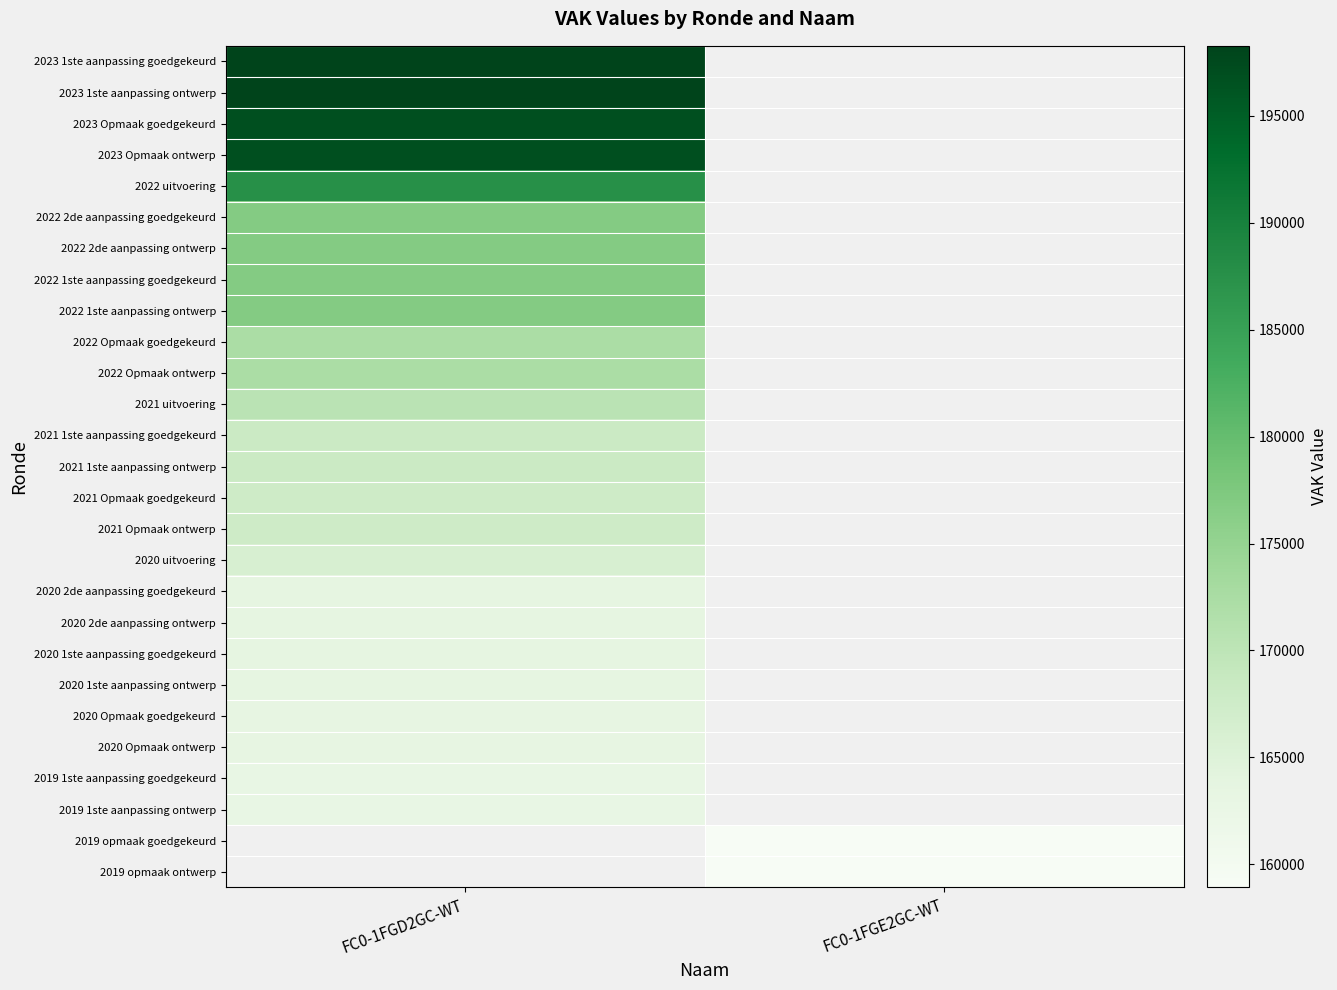

What is the difference between the highest and lowest values at FC0-1FGE2GC-WT?

158914